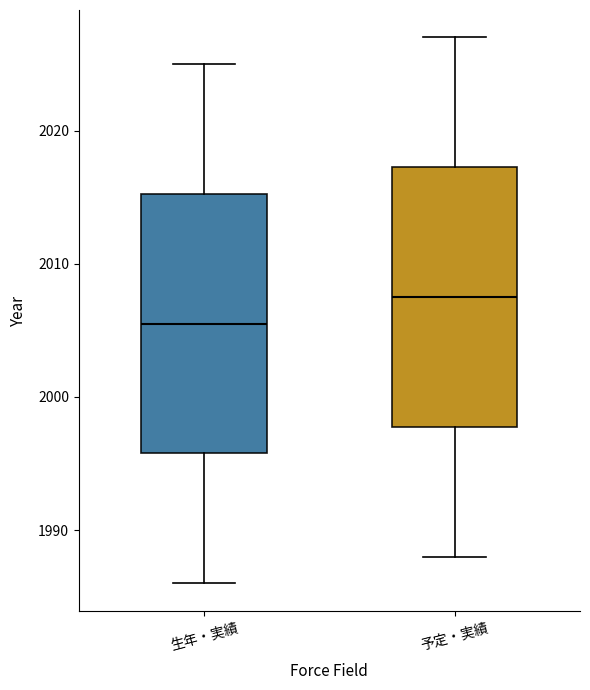

Where is the upper edge of the box for 生年・実績 on the y-axis? The values are not printed on the chart, so give them approximately, as read against the axis.

2015